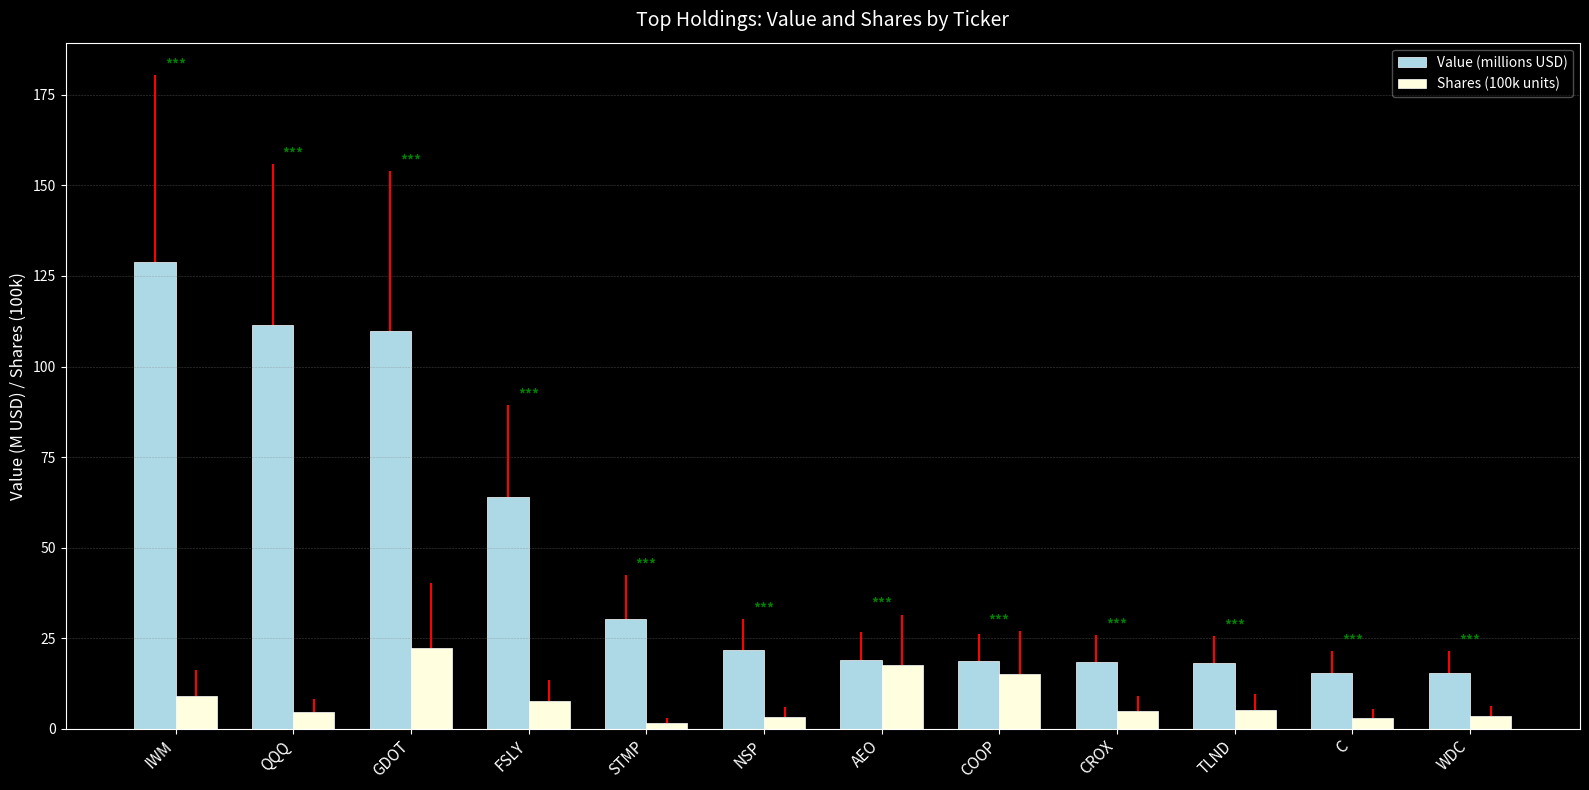

What is the approximate value of Shares (100k units) at COOP?

15.0